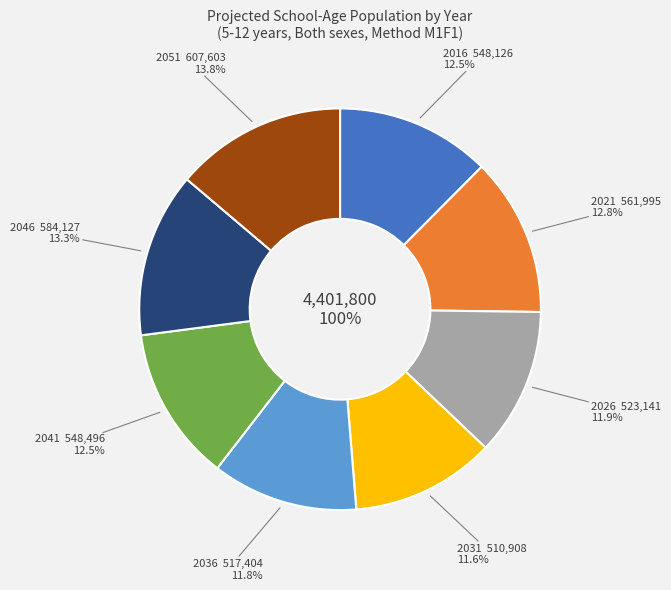

To the nearest percent, what percentage of the pie is 2041?

12%